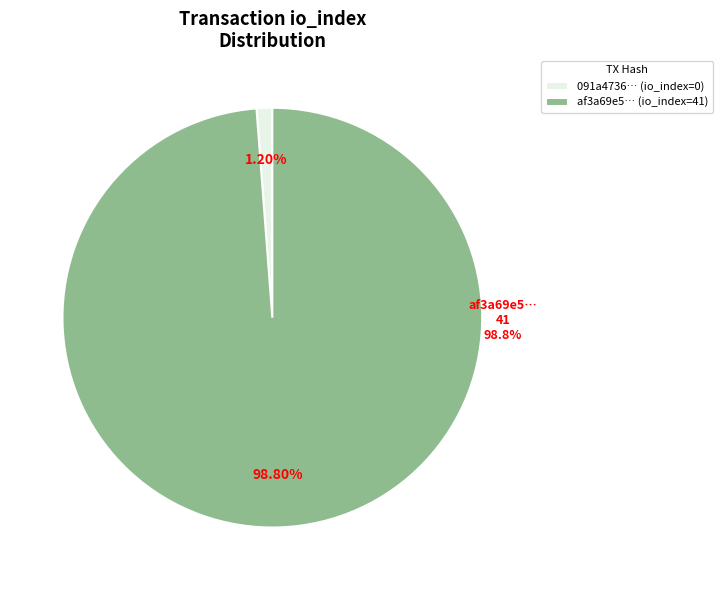

How many slices are in this pie chart?

2